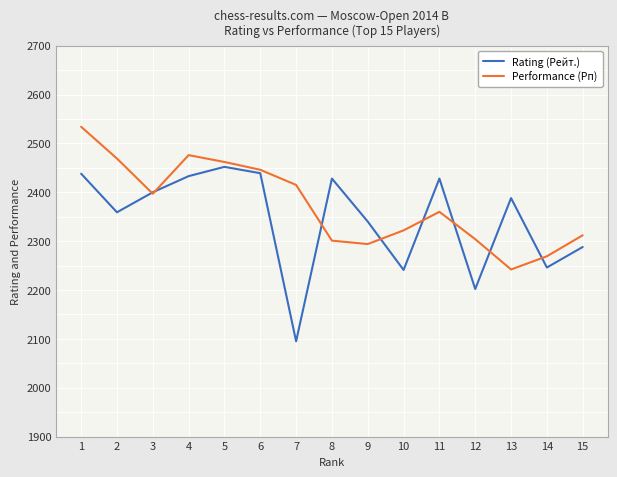

What is the difference between the highest and lowest values at 13?

146